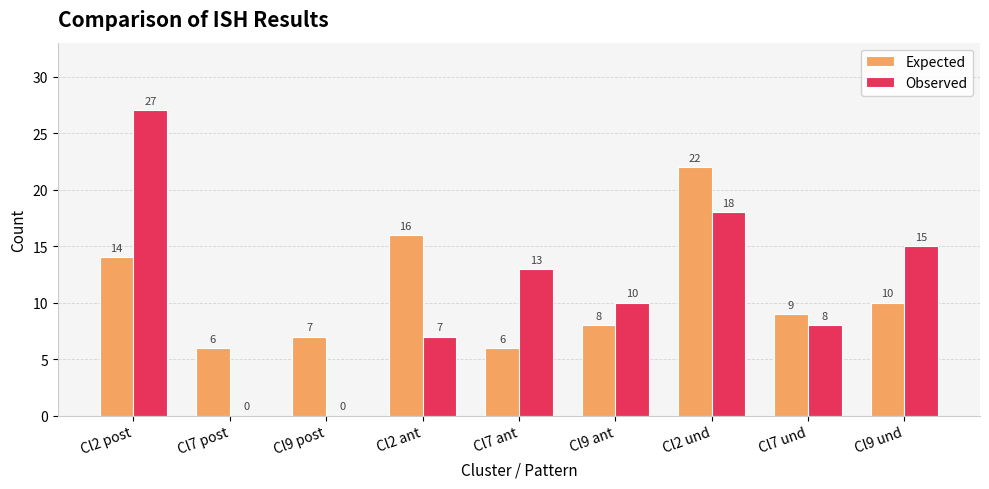

The value of Expected at Cl7 und is 3. True or false?

False